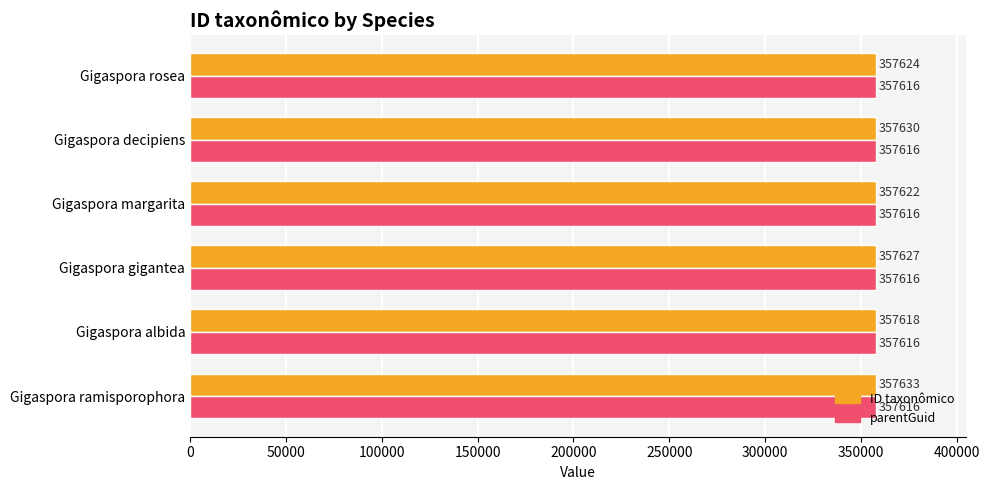

List the series in order of their peak value, lowest first.

parentGuid, ID taxonômico